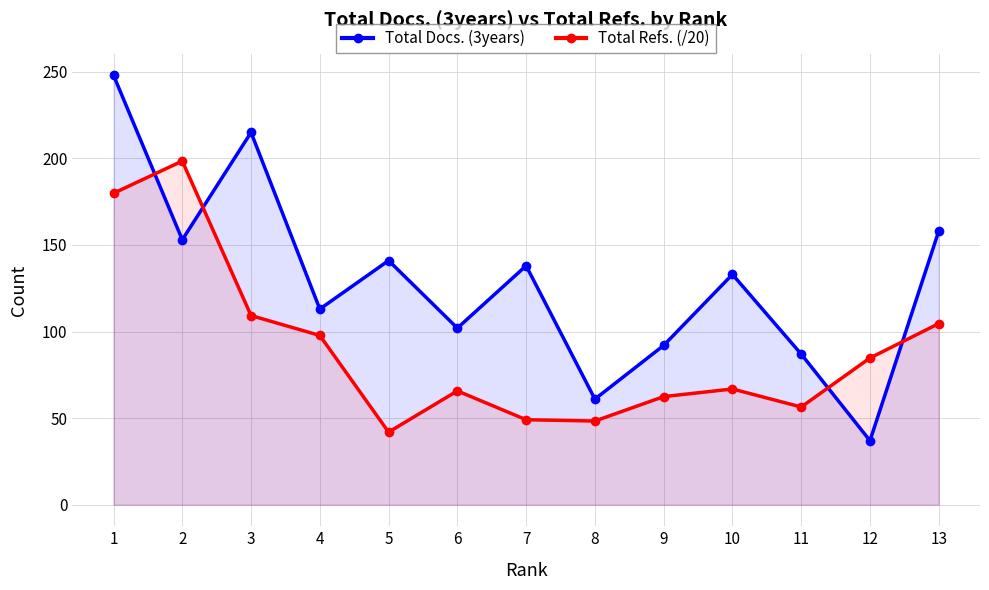

Is the value of Total Docs. (3years) at 8 greater than the value of Total Refs. (/20) at 7?

Yes